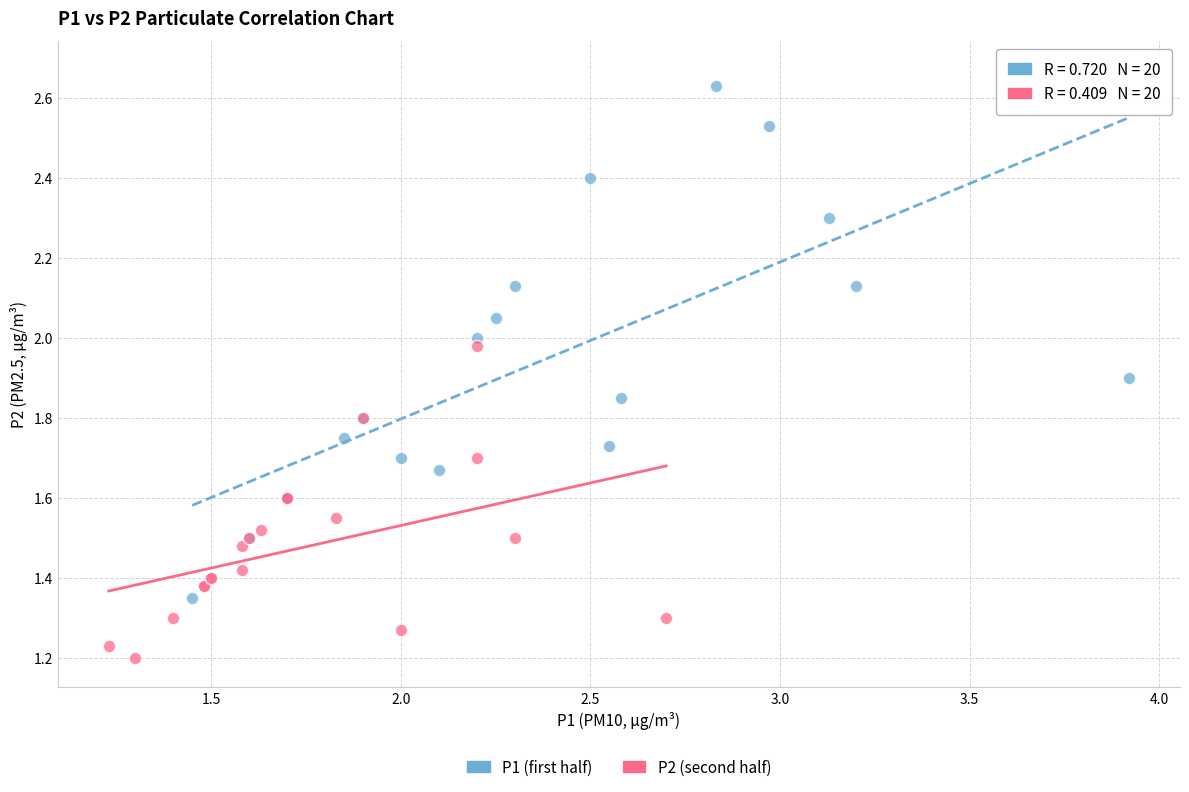

Which series reaches the minimum Y coordinate?

P2 (second half)